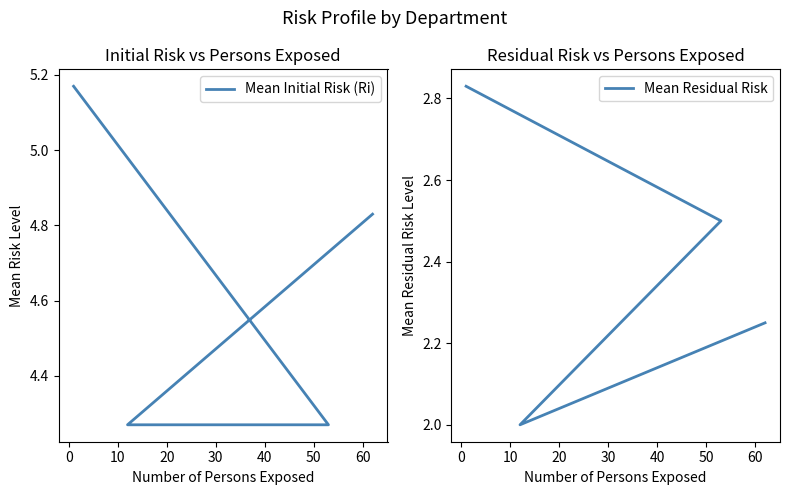

What is the total value across all series at 10?

6.8